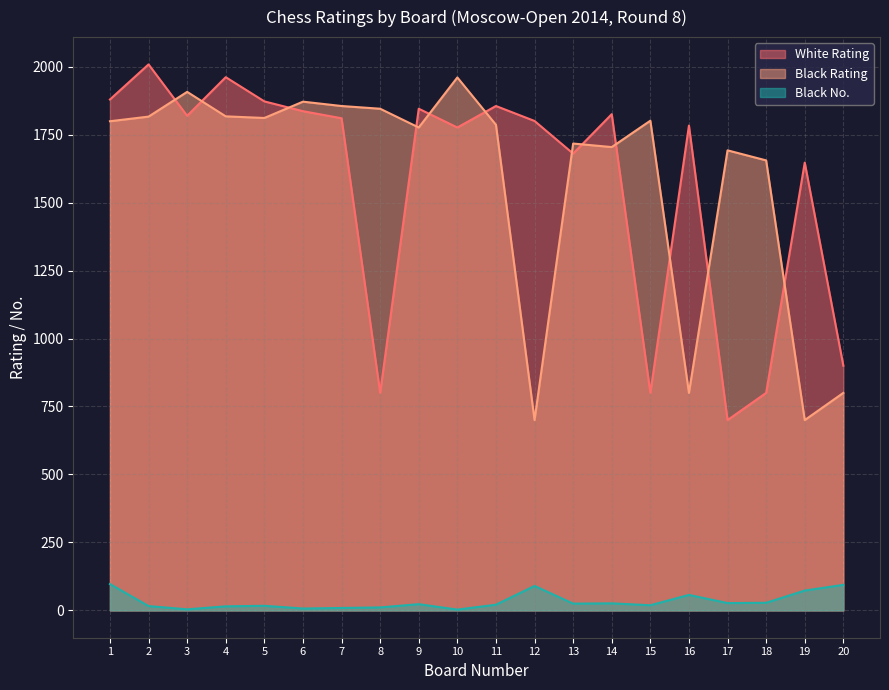

What is the maximum value shown in the chart?

2008